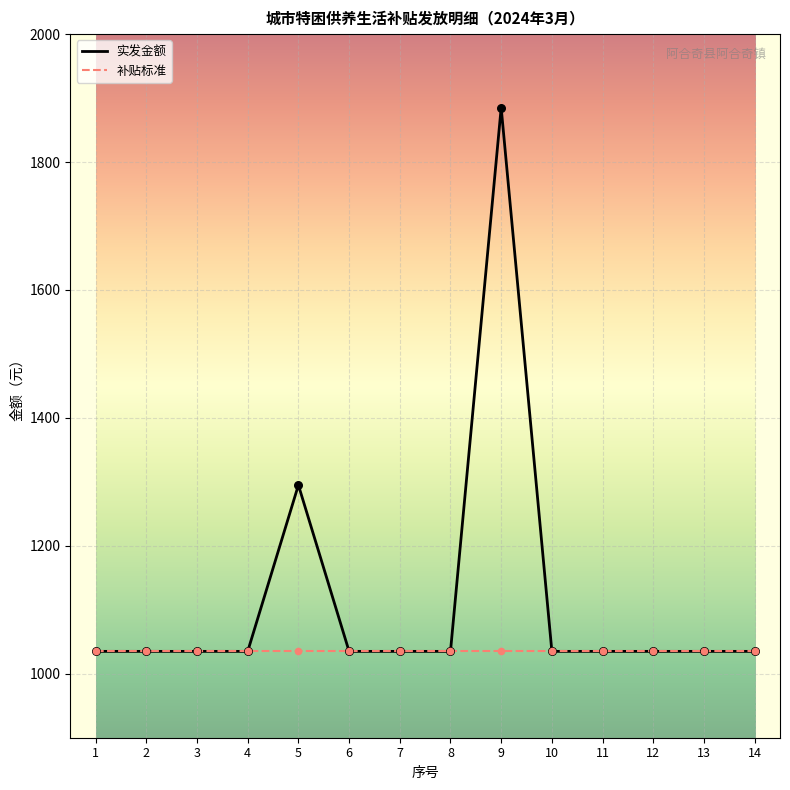

What is the greatest value displayed?

1885